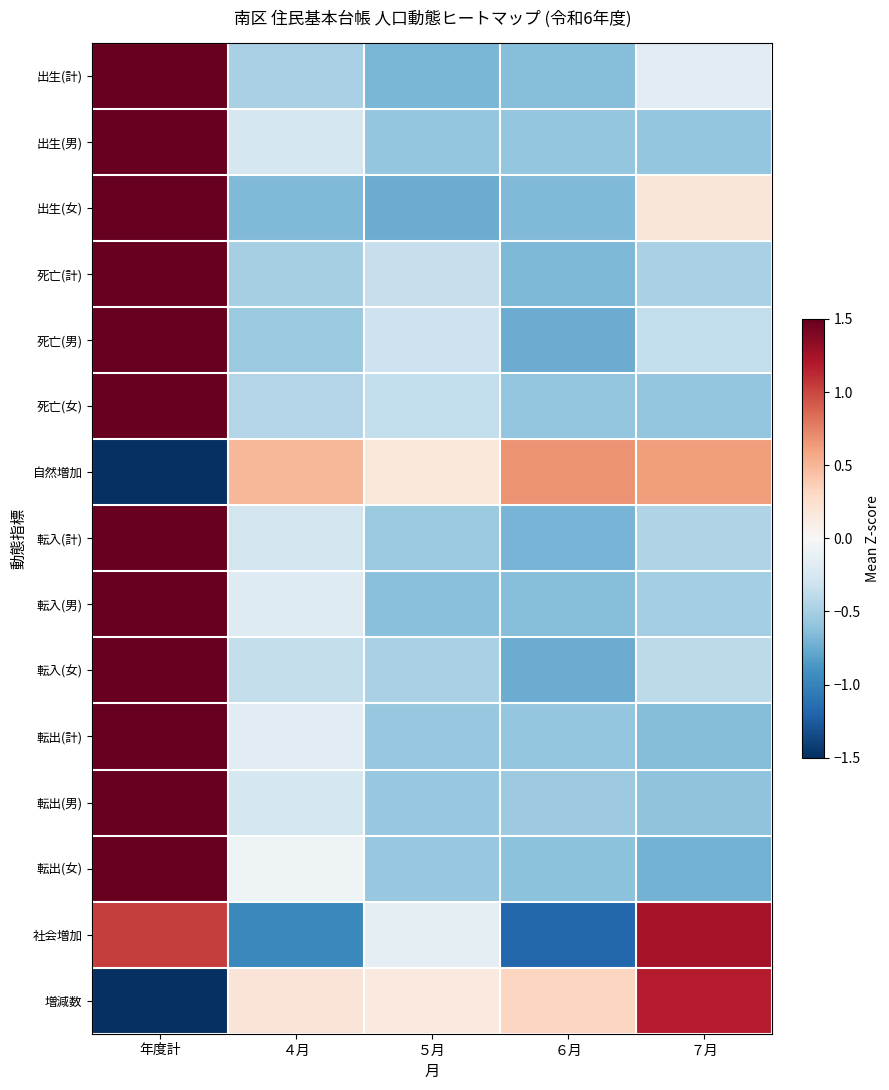

Rank the series at ６月 from highest to lowest value.

自然増加, 増減数, 転出(男), 出生(男), 転出(計), 死亡(女), 転出(女), 出生(計), 転入(男), 出生(女), 死亡(計), 転入(計), 死亡(男), 転入(女), 社会増加